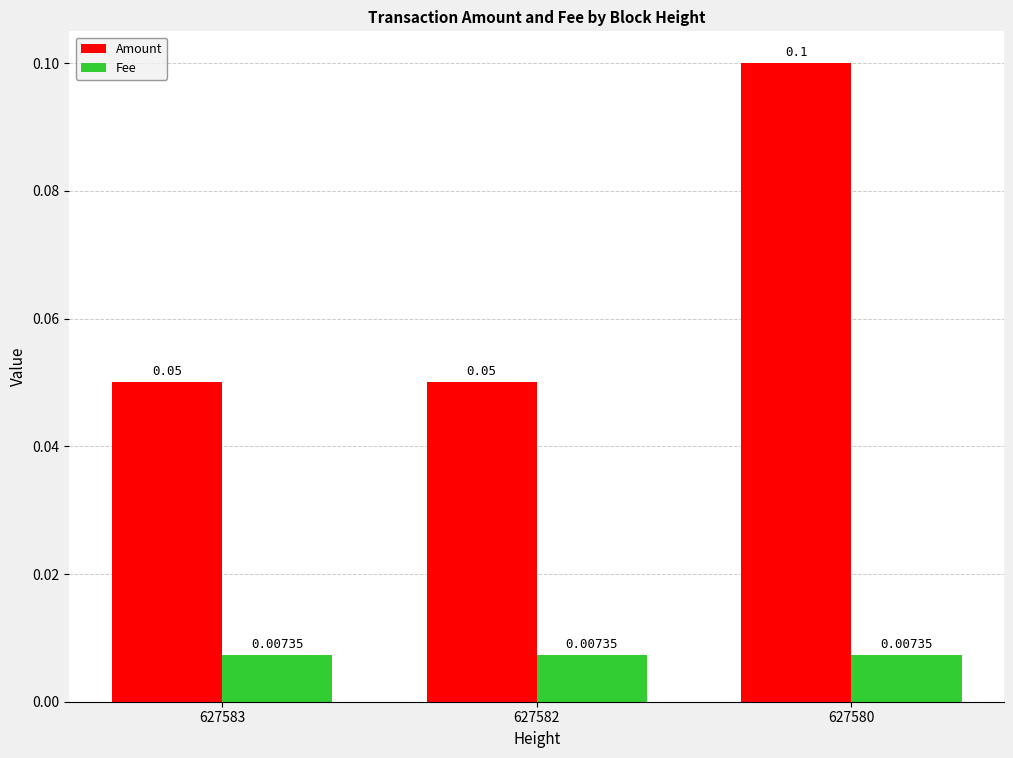

Rank the series at 627583 from highest to lowest value.

Amount, Fee